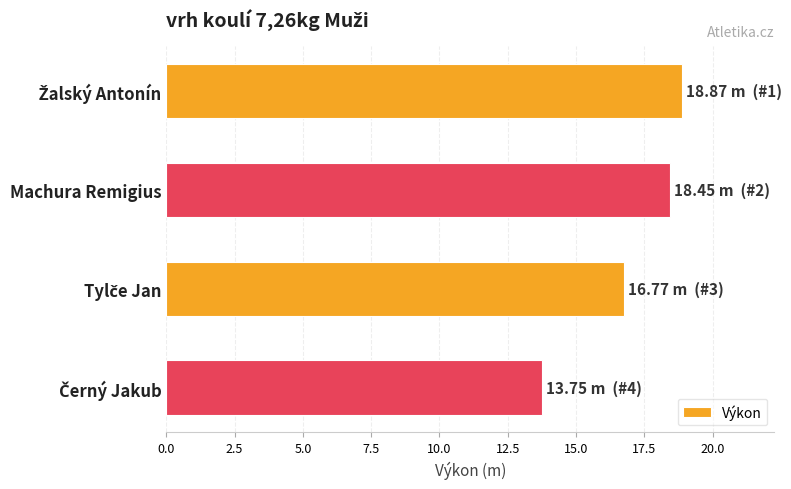

What is the difference between the maximum and second lowest values?

2.1